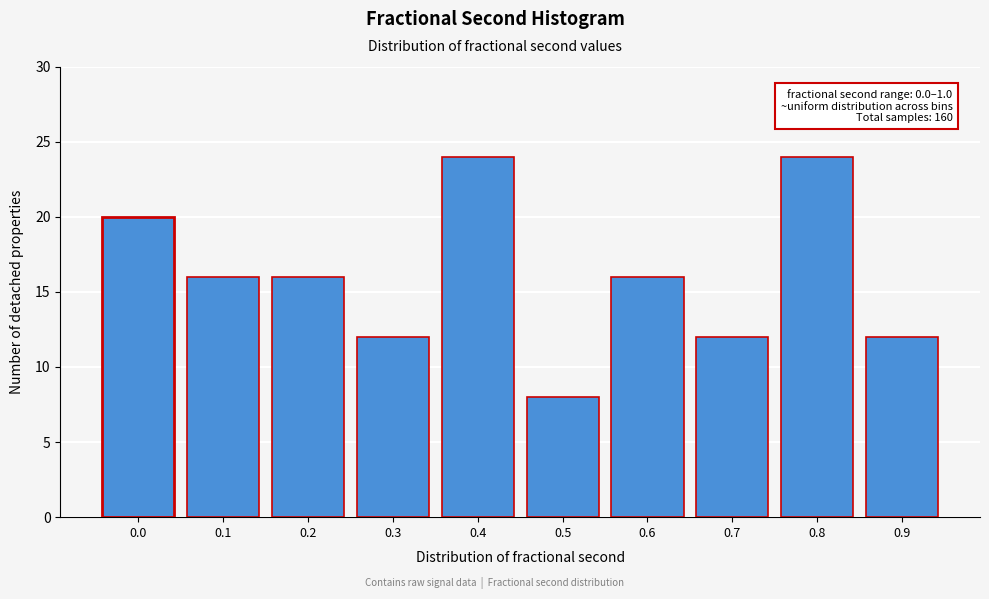

Reading left to right, extract all data points from this chart.

20	16	16	12	24	8	16	12	24	12